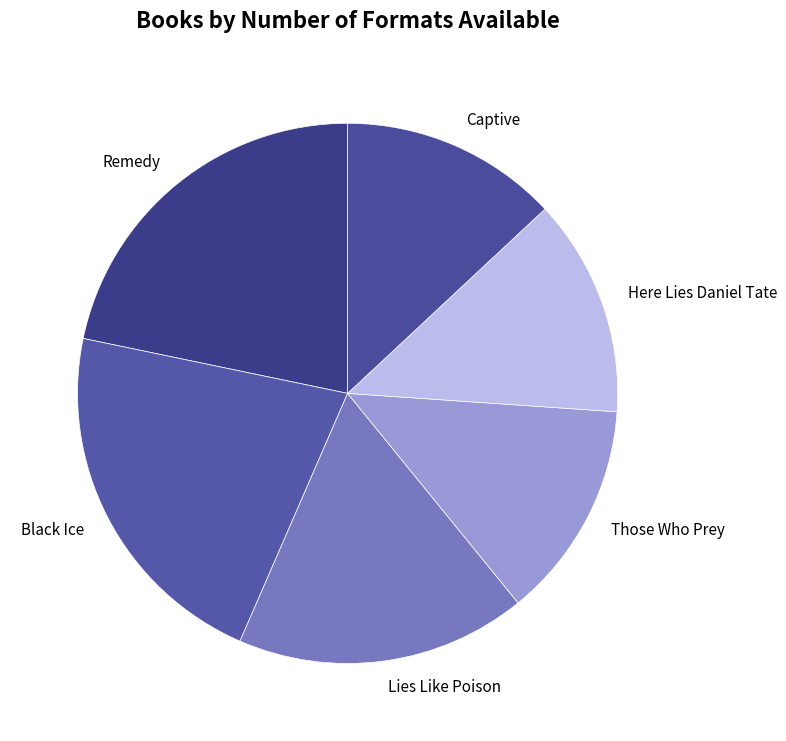

The Captive slice represents 13% of the pie. True or false?

True